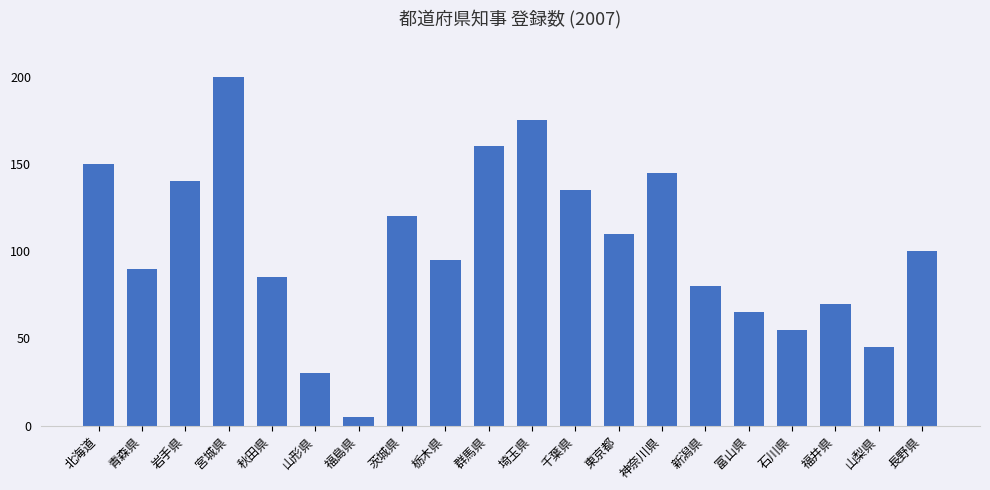

How many values are below 100?

10